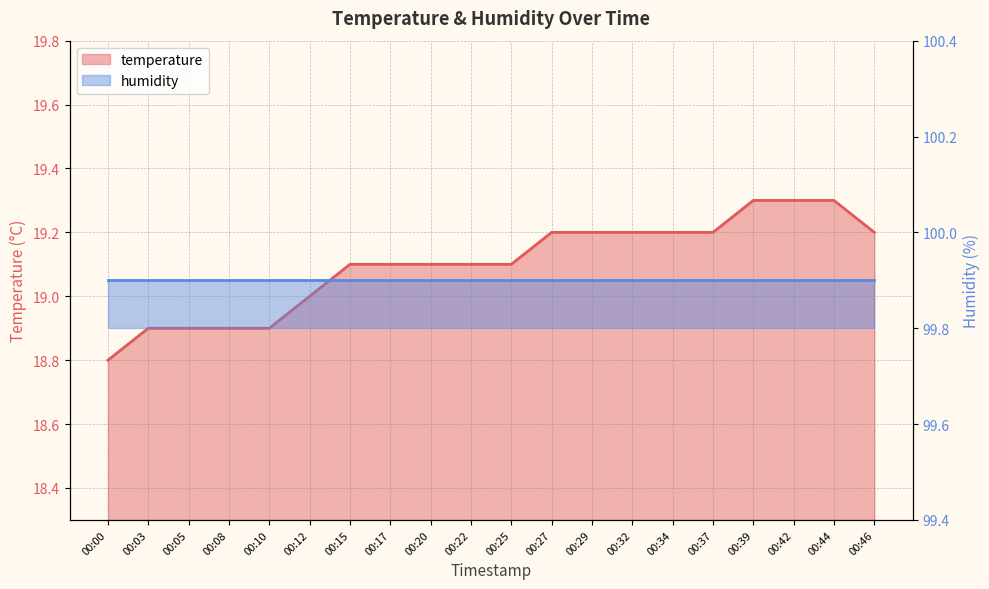

True or false: the data shows 6.2 at 00:22.

False